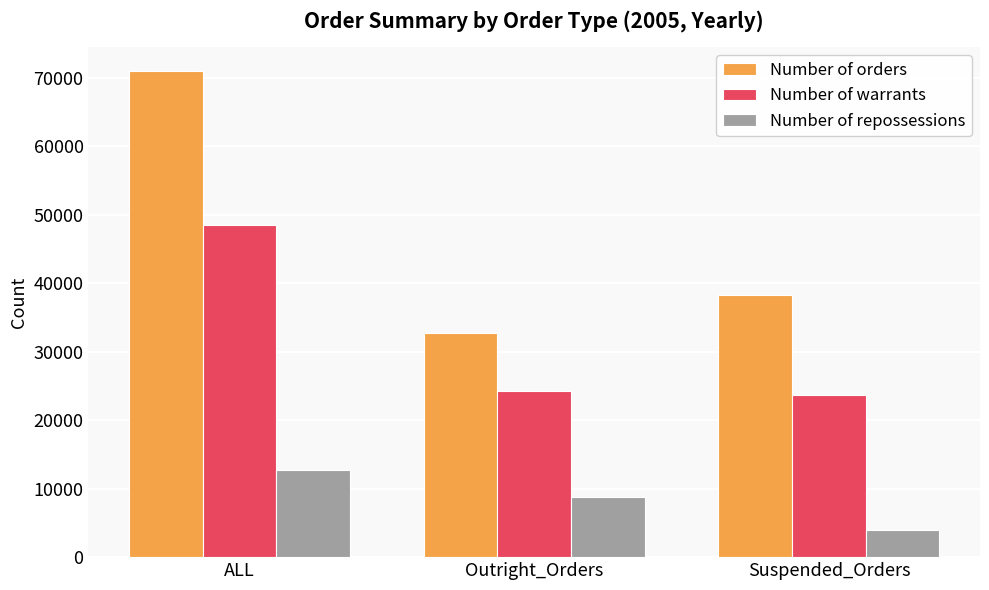

Rank the series by their average value, from lowest to highest.

Number of repossessions, Number of warrants, Number of orders